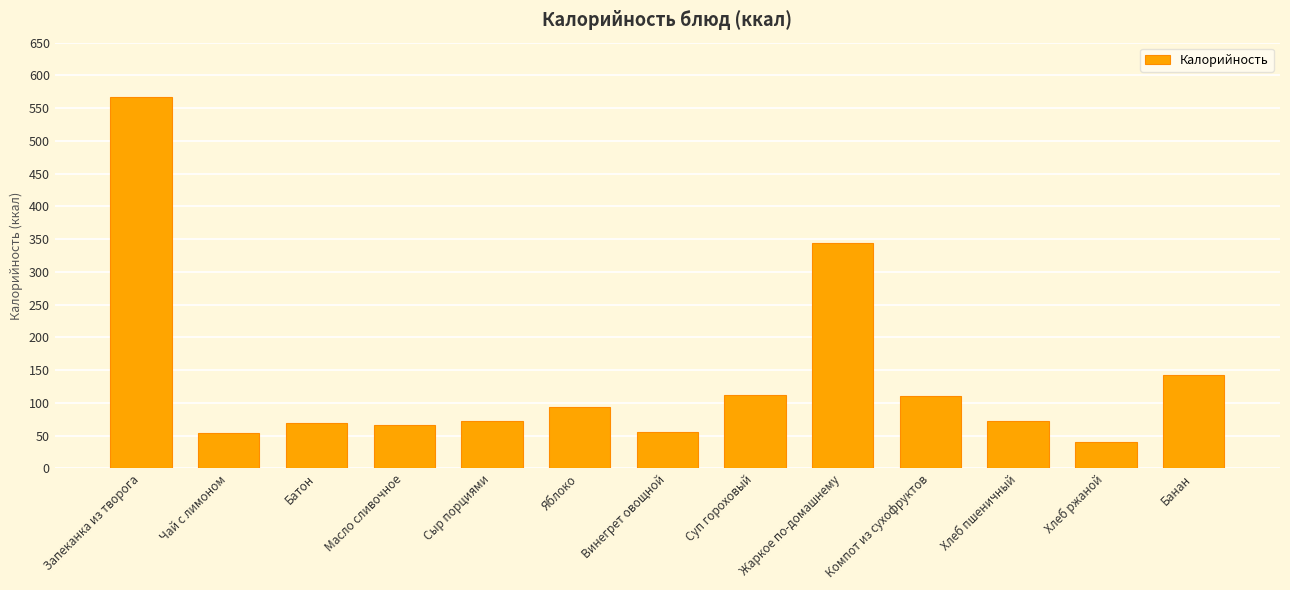

What is the minimum value shown in the chart?

39.6